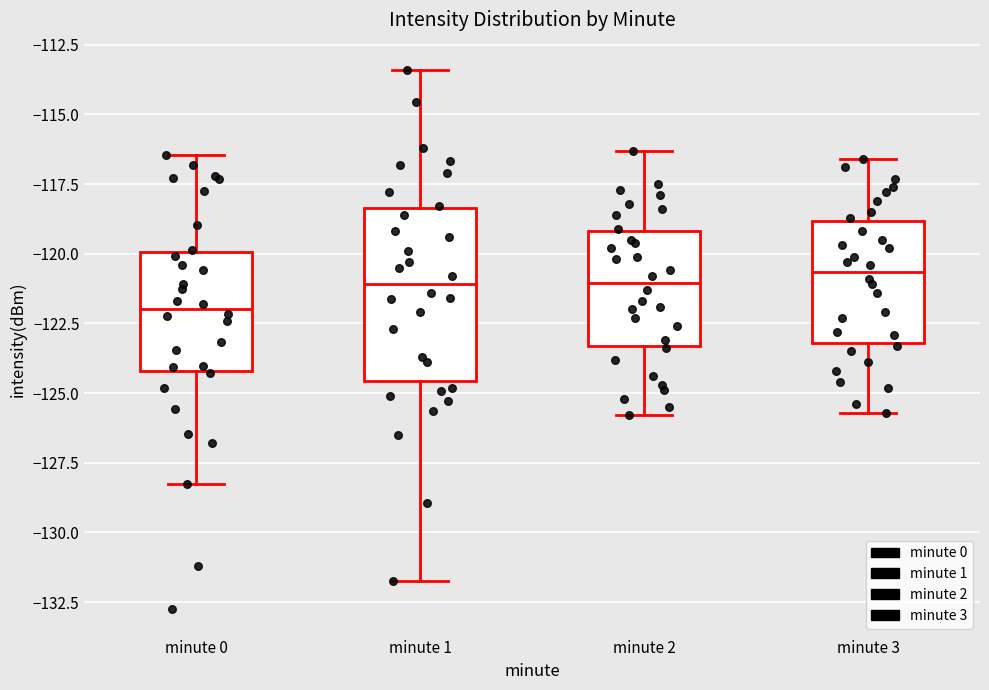

Reading left to right, transcribe this box plot: for each box, give where its median line is, the range the box spans, and where its two whiskers end, as read against the y-axis. The values are not printed on the chart, so give them approximately, as read against the axis.

minute 0: median -122.0, box -124.0 to -120.0, whiskers -128.5 to -116.5
minute 1: median -121.0, box -124.5 to -118.5, whiskers -132.0 to -113.5
minute 2: median -121.0, box -123.5 to -119.0, whiskers -126.0 to -116.5
minute 3: median -120.5, box -123.0 to -119.0, whiskers -125.5 to -116.5